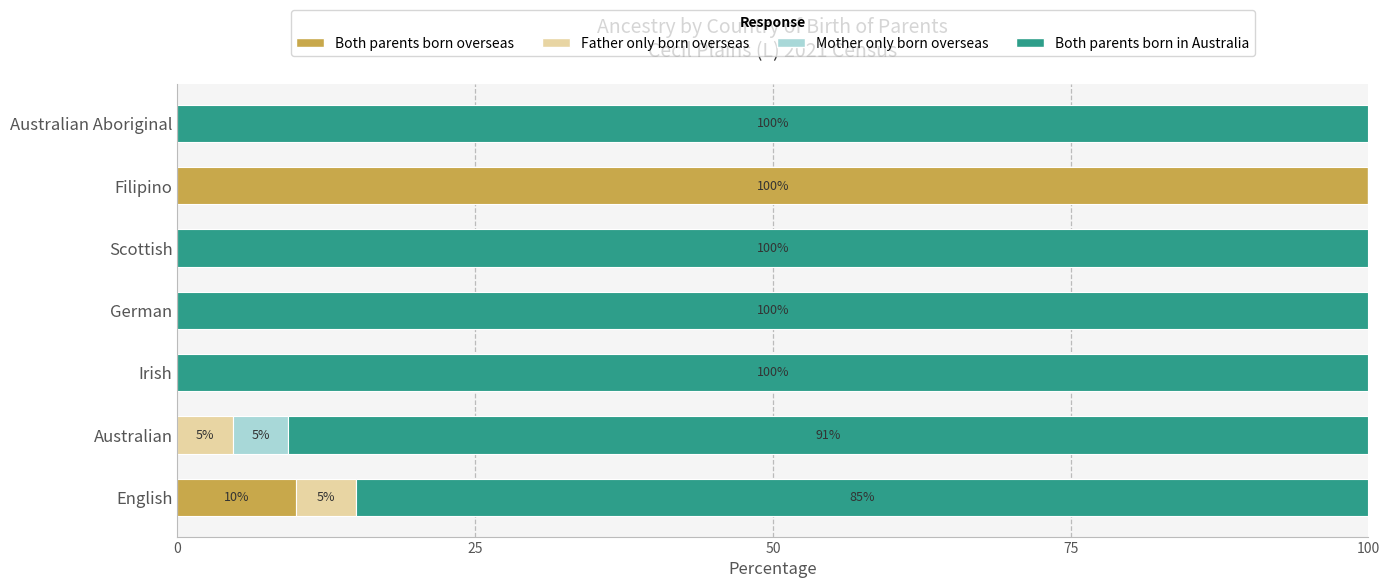

What is the total value across all series at Australian?

100.0